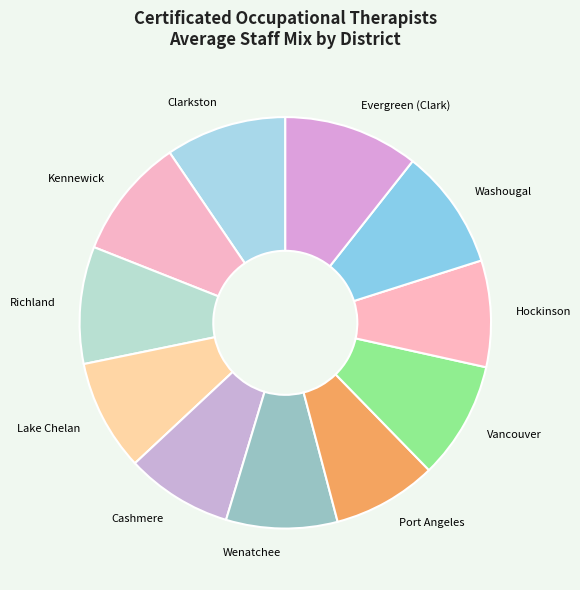

Is there a majority slice in this chart?

No